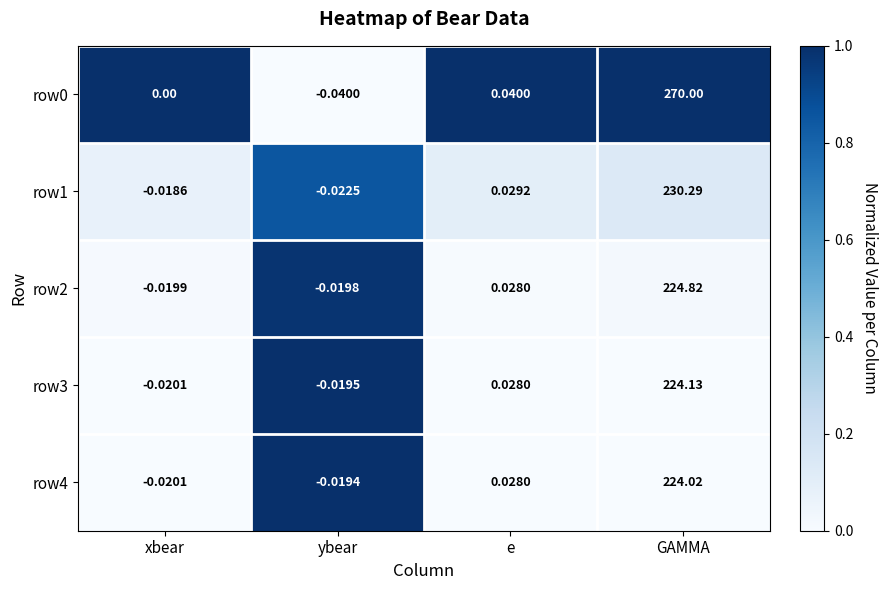

At which category is the sum across all series the highest?

GAMMA